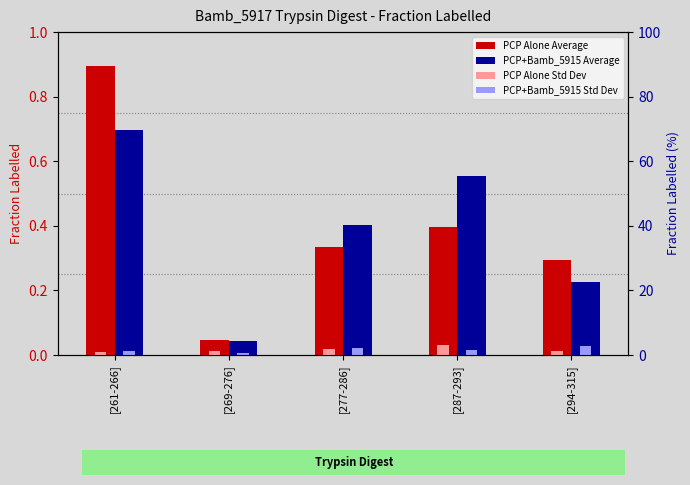

True or false: PCP Alone Std Dev has a value of 0.0 at [294-315].

False